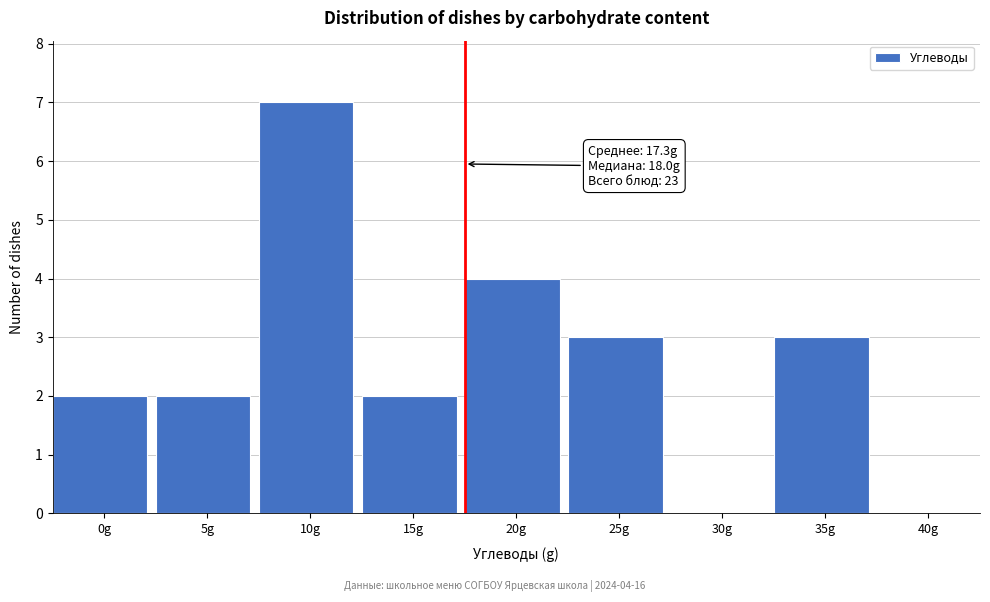

Reading left to right, extract all data points from this chart.

0g=2	5g=2	10g=7	15g=2	20g=4	25g=3	30g=0	35g=3	40g=0